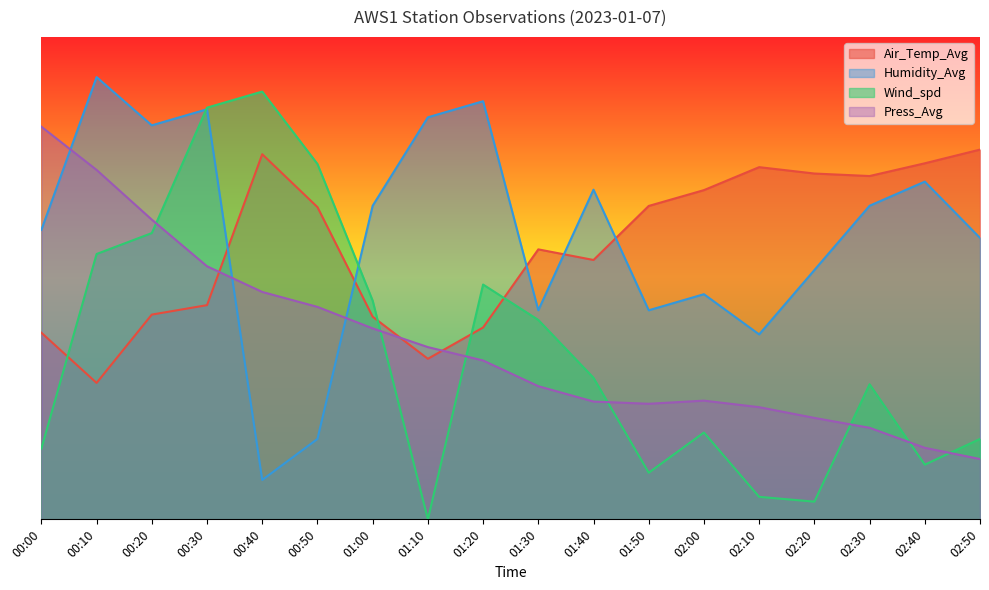

At which category is the sum across all series the highest?

00:30